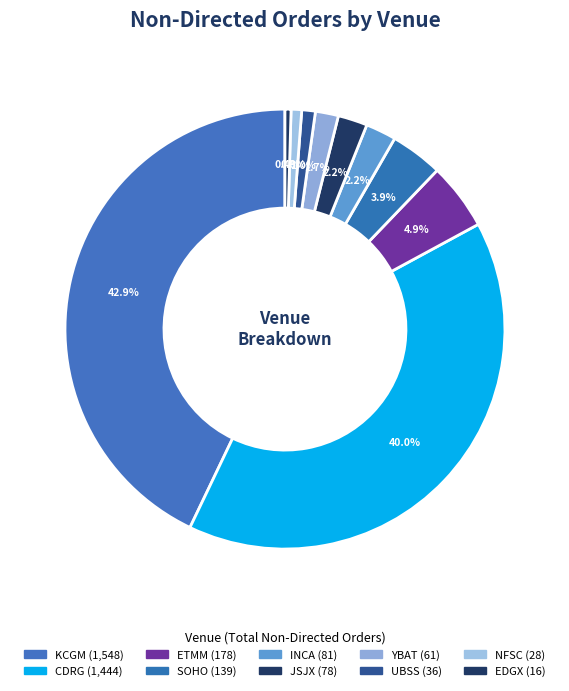

The UBSS slice represents 1% of the pie. True or false?

True